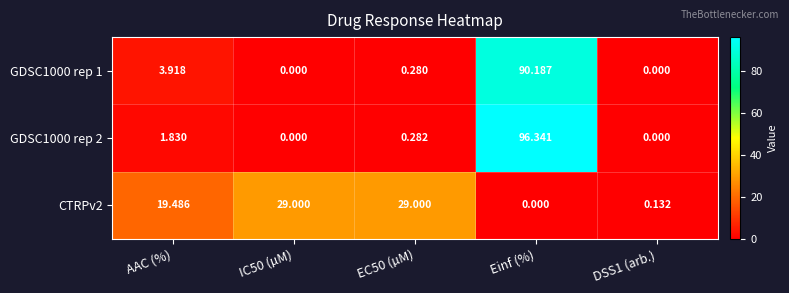

At which category does the chart reach its peak across all series?

Einf (%)